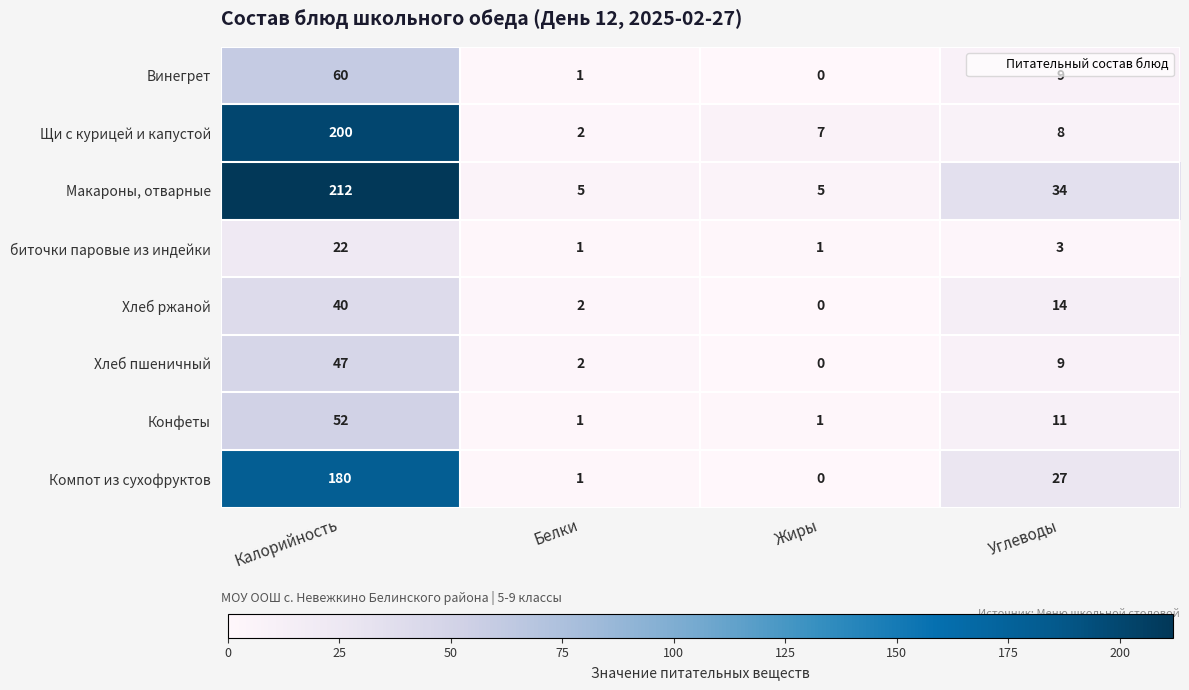

Which label corresponds to the largest value in the chart?

Калорийность